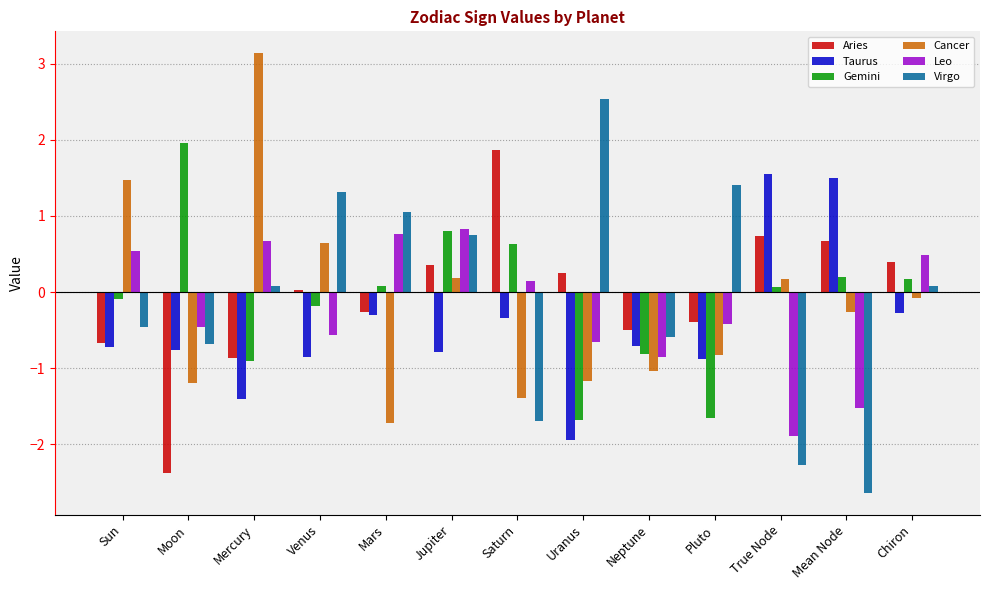

Are the bars horizontal?

No